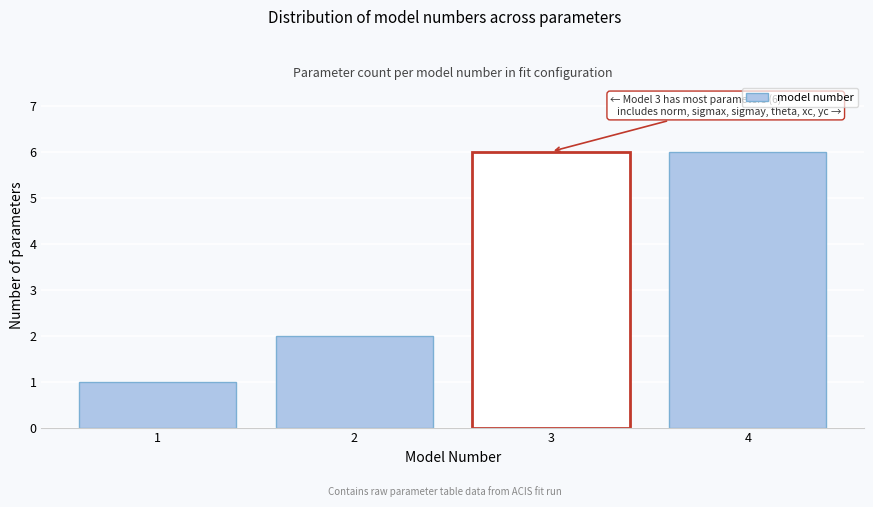

Reading left to right, what are all the values shown in this chart?

1	2	6	6